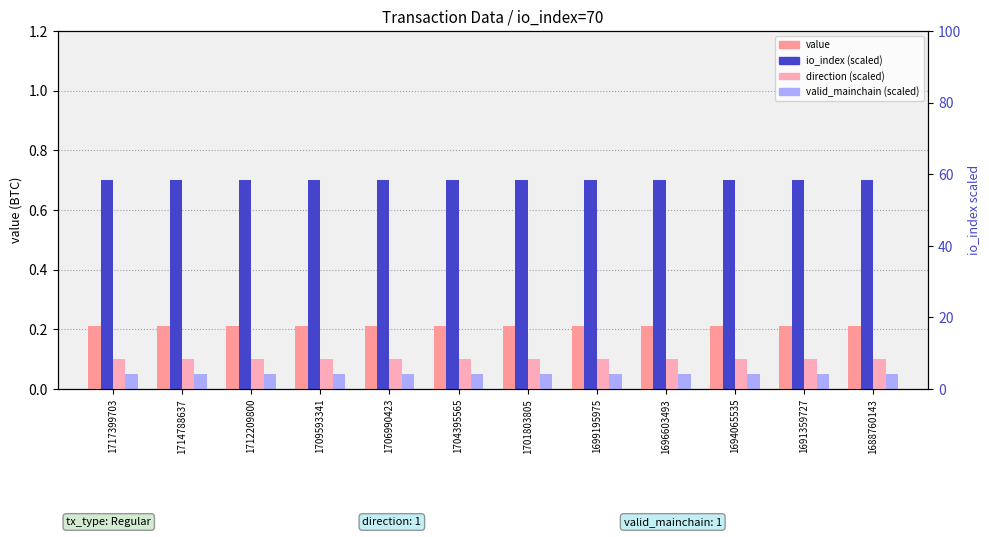

Rank the series by their maximum value, from lowest to highest.

valid_mainchain (scaled), direction (scaled), value, io_index (scaled)